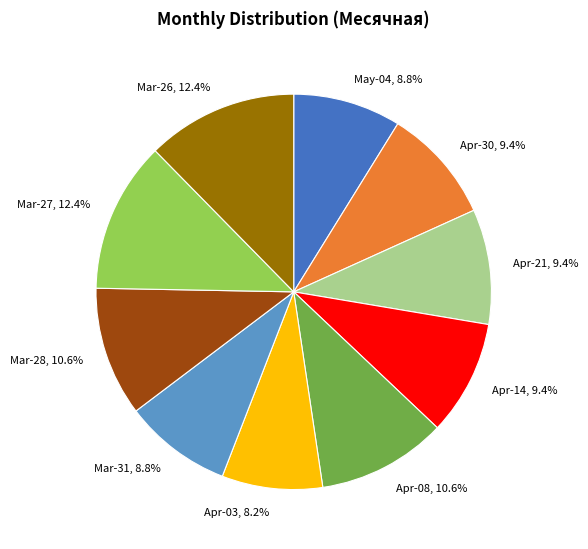

Is there any slice that represents more than half of the pie?

No